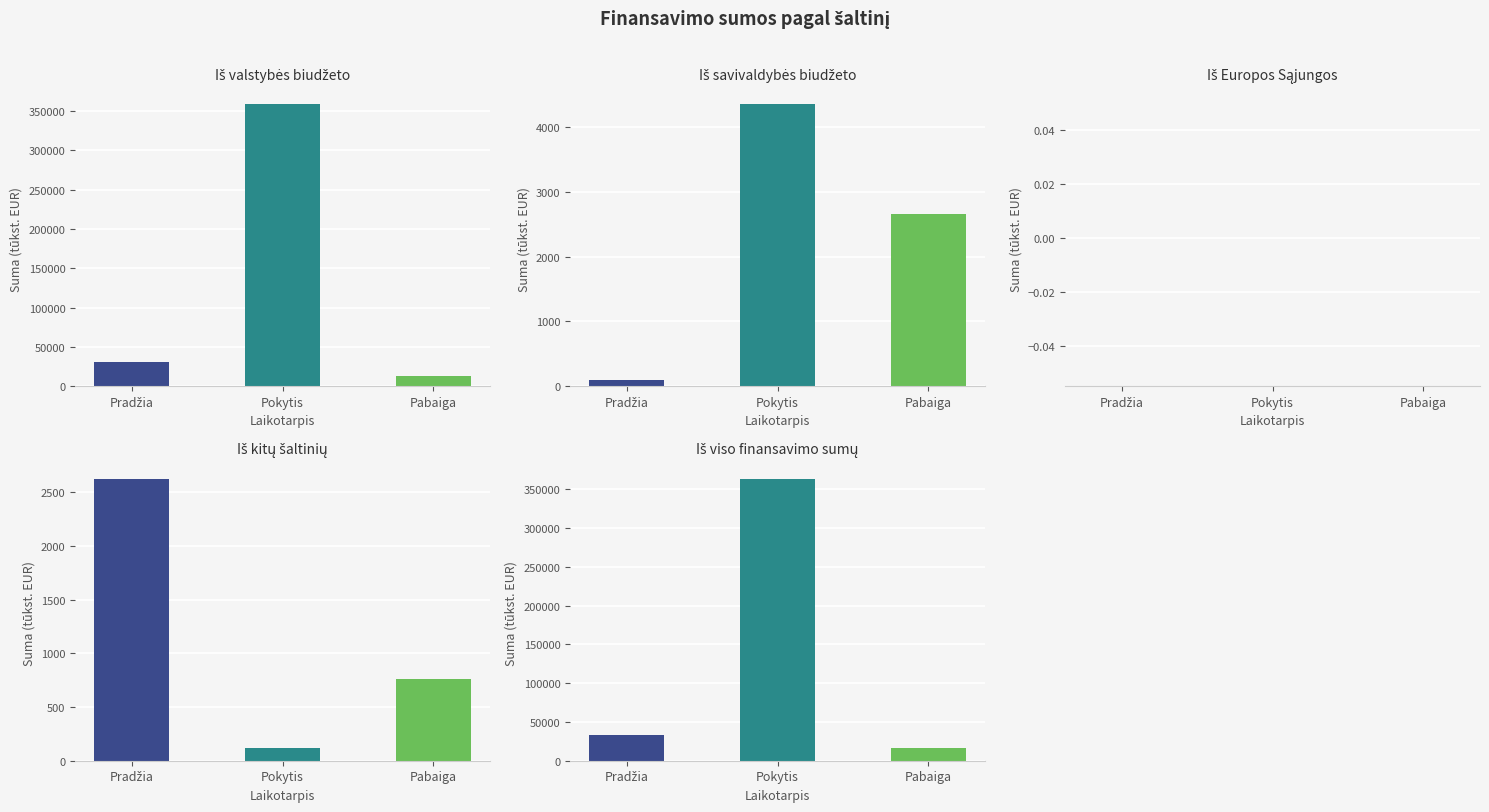

What is the label of the 1st bar from the right?

Pabaiga